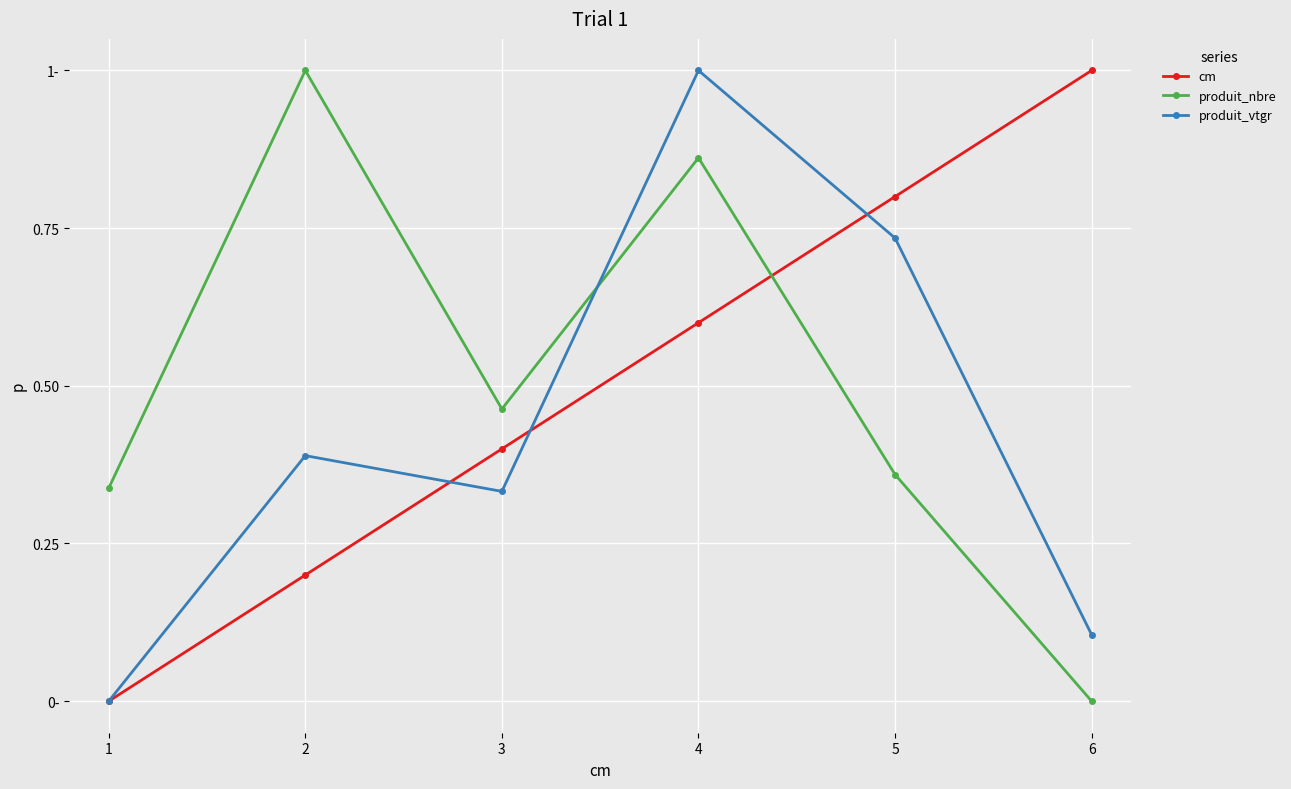

The produit_vtgr series shows 0.3 at 5. True or false?

False